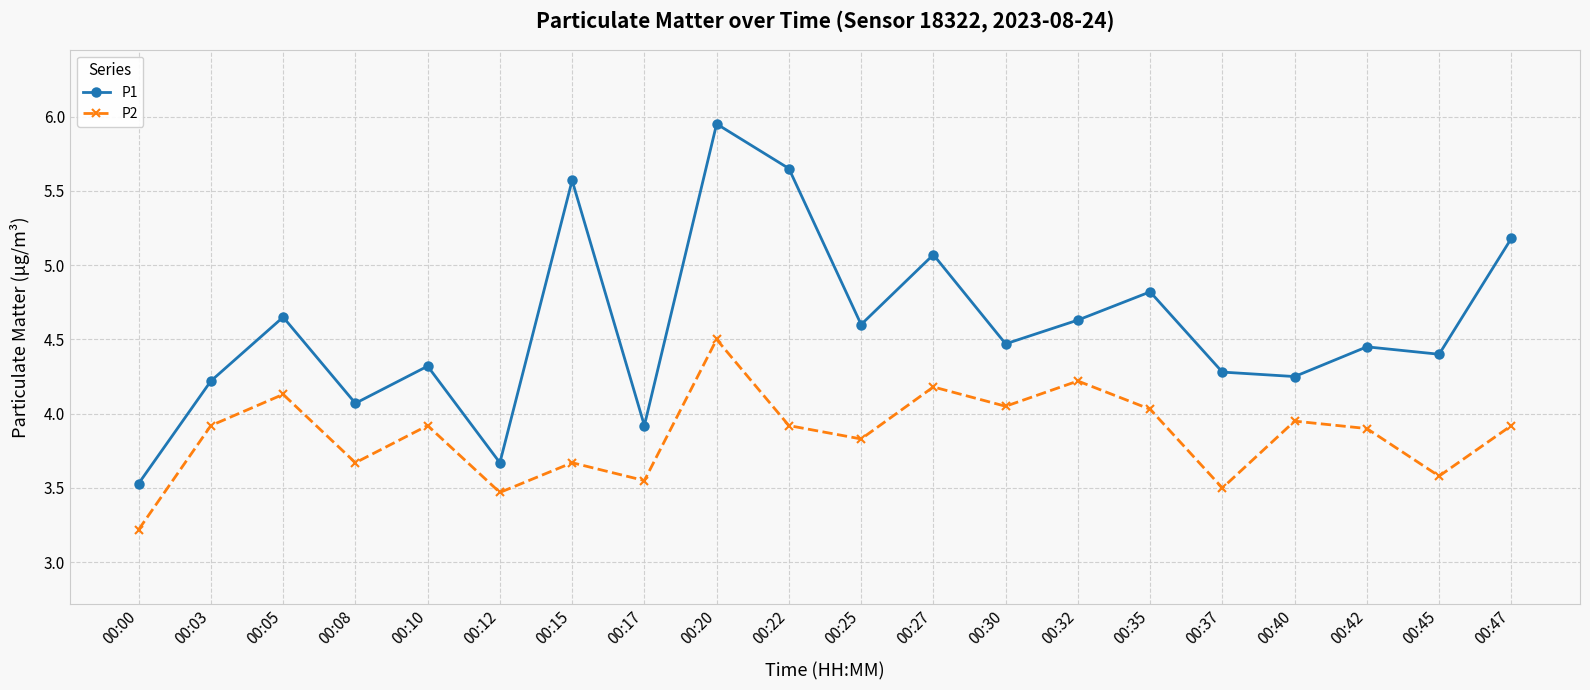

Between 00:00 and 00:47, which series saw the biggest shift?

P1